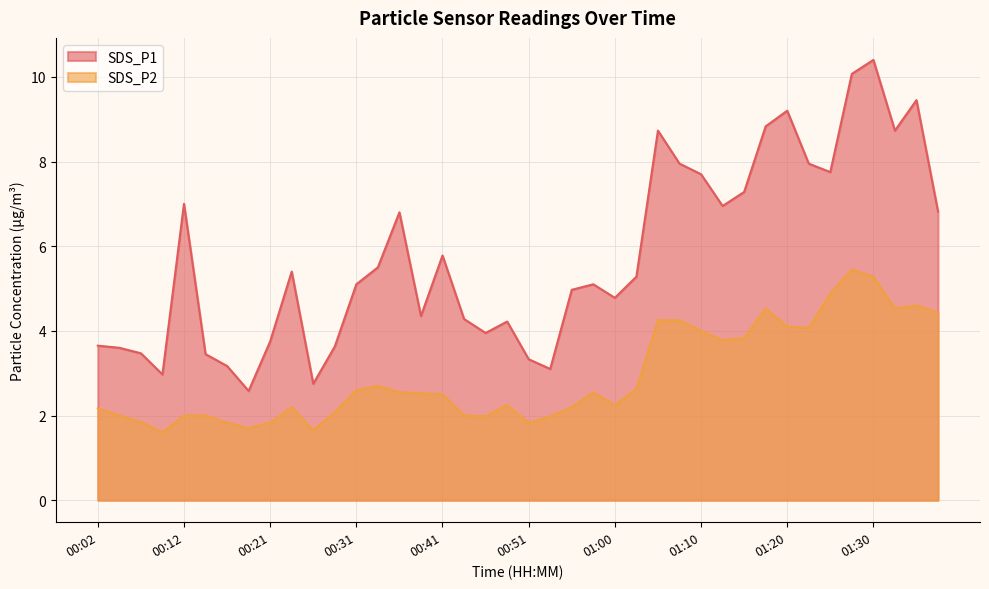

True or false: SDS_P2 and SDS_P1 cross at least once.

False